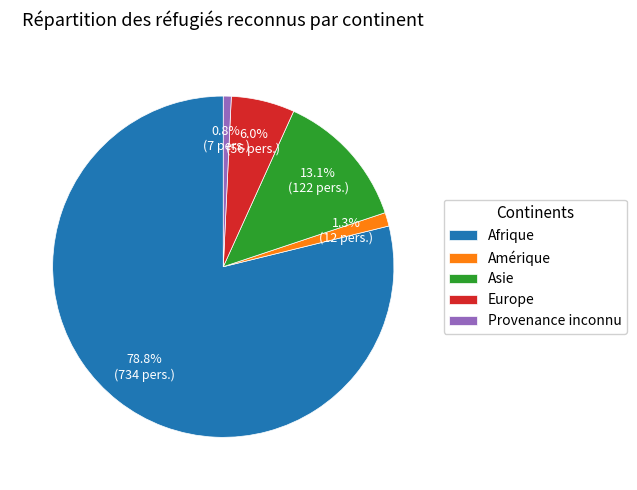

The Provenance inconnu slice represents 1% of the pie. True or false?

True